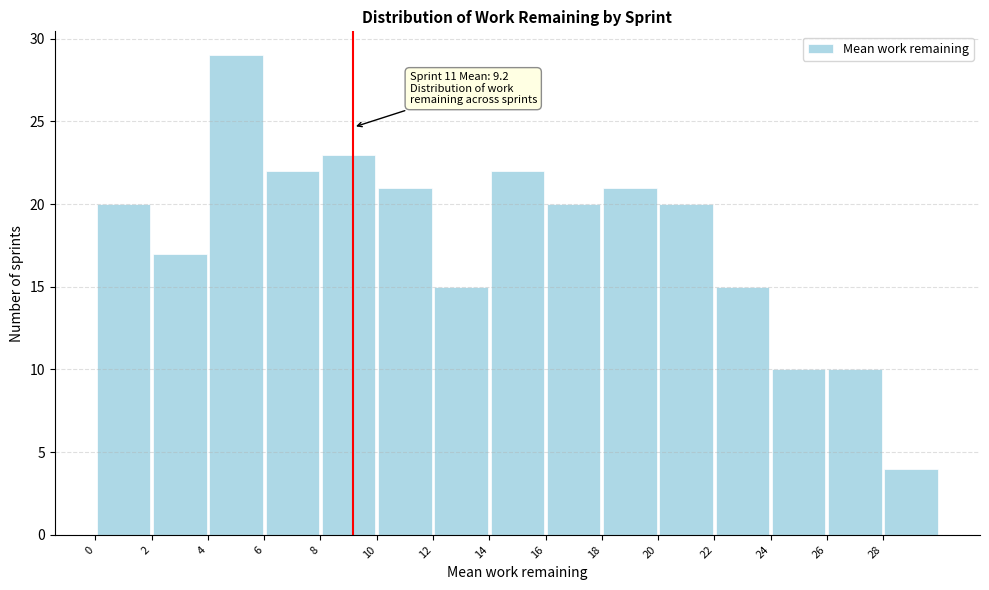

Which range on the x-axis has the tallest bar?

4 to 6